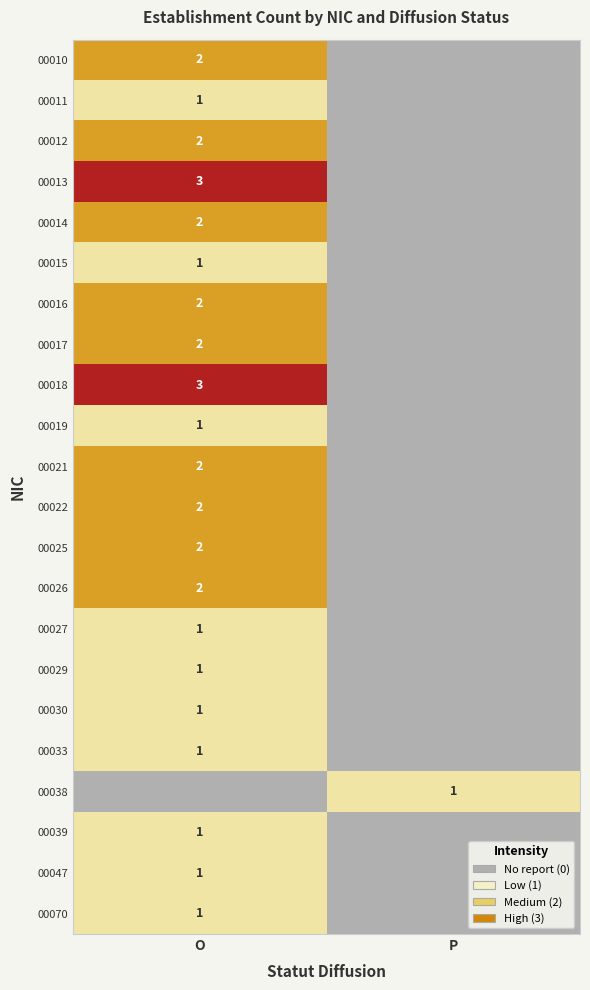

True or false: 00018 has a value of 3 at O.

True